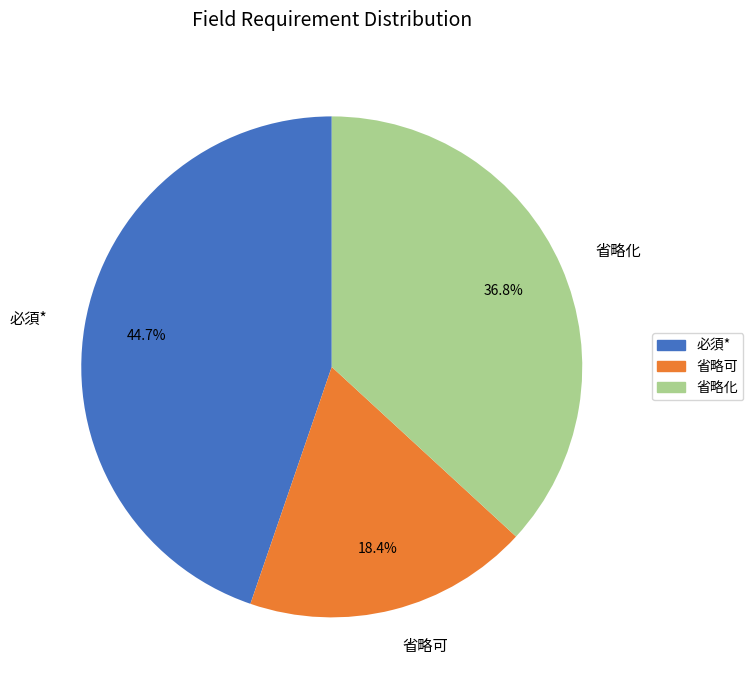

Does any single category account for the majority?

No